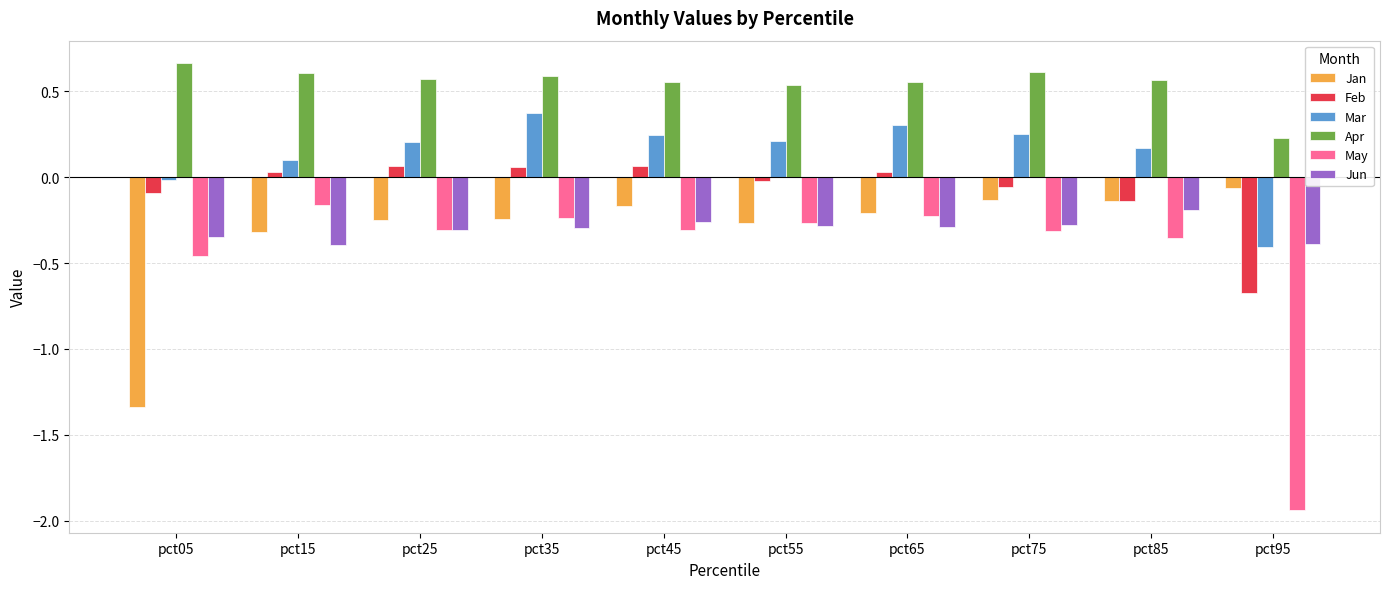

The Apr series shows 0.6 at pct75. True or false?

True